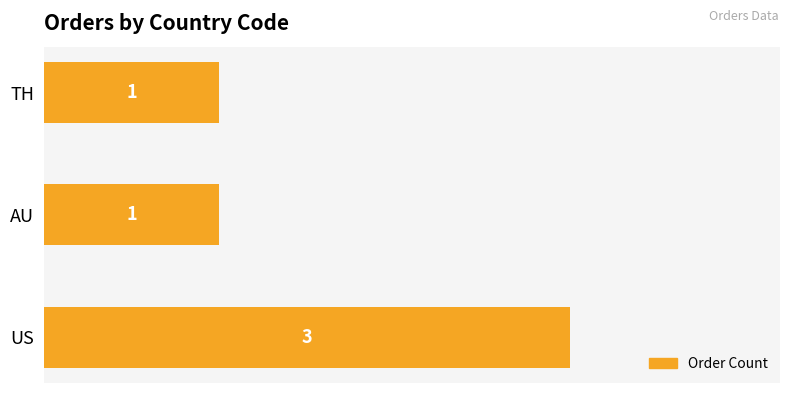

Is it true that the value at TH is 1?

True